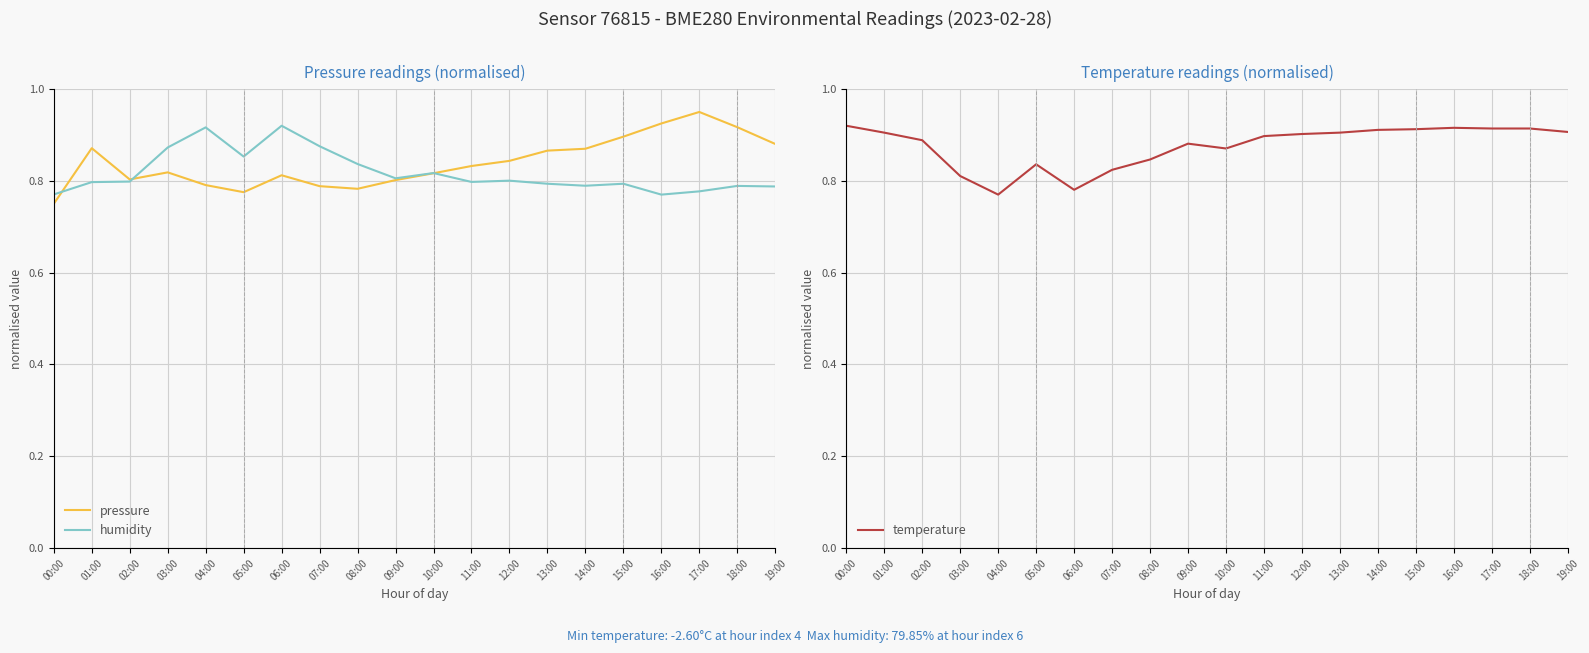

Where is temperature nearest to the value 0?

04:00